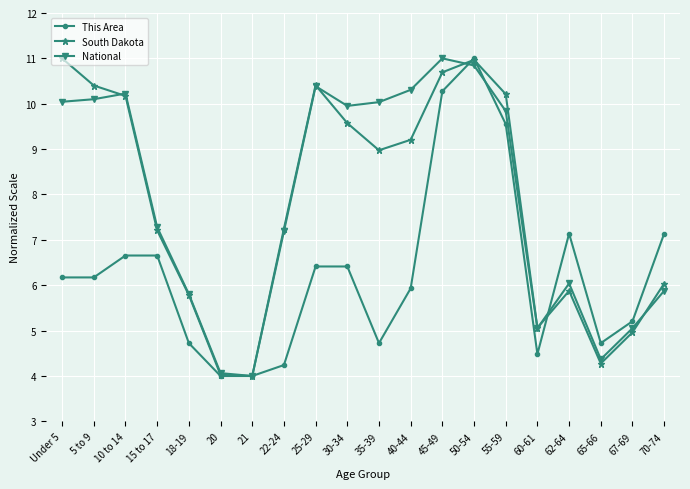

What is the difference between the maximum and second lowest values in the South Dakota series?

7.0